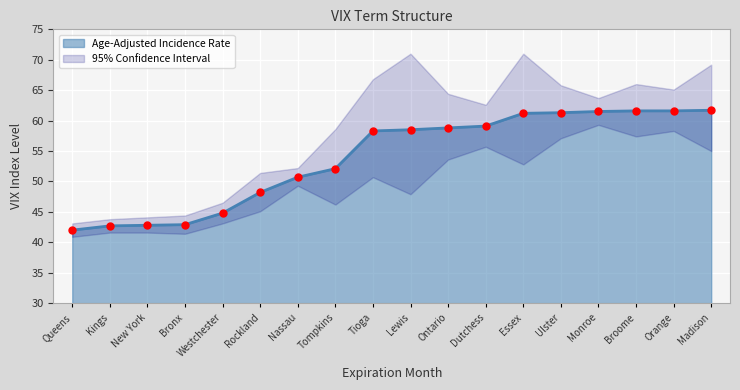

True or false: Age-Adjusted Incidence Rate has a value of 58.3 at Tioga.

True